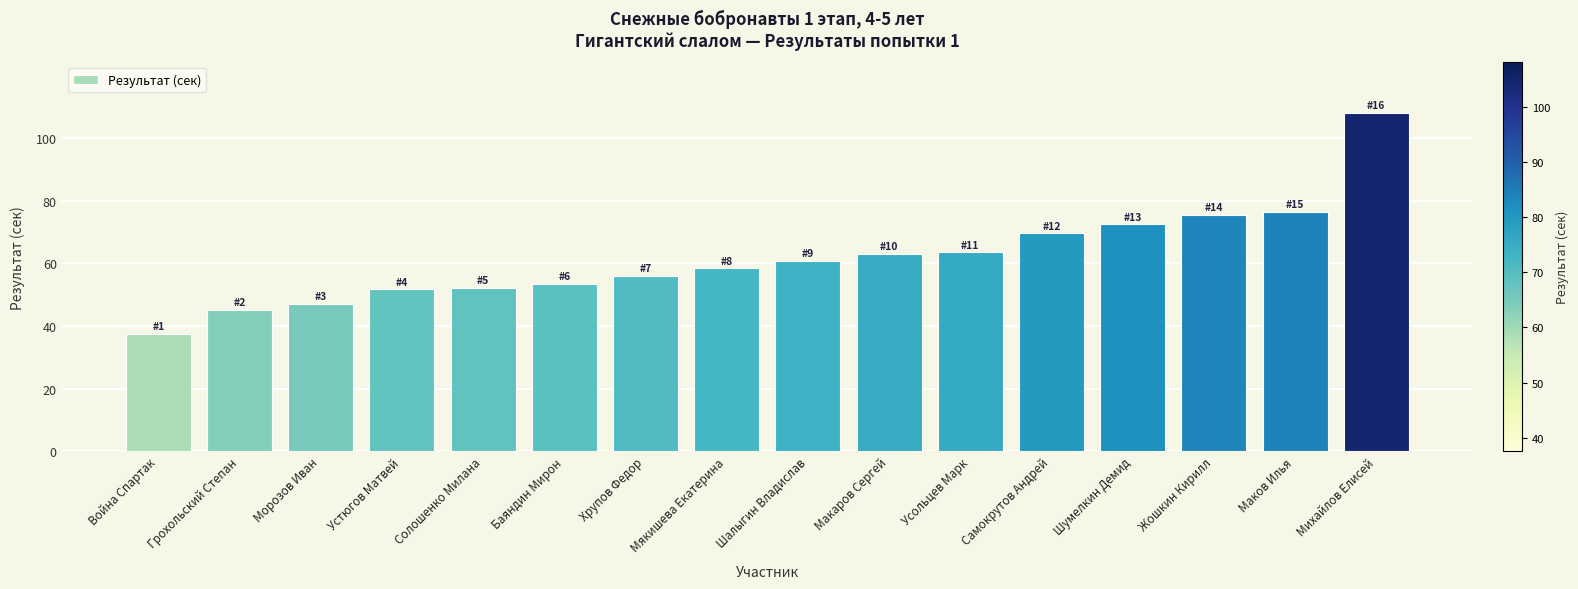

What is the difference between the values at Морозов Иван and Мякишева Екатерина?

11.3